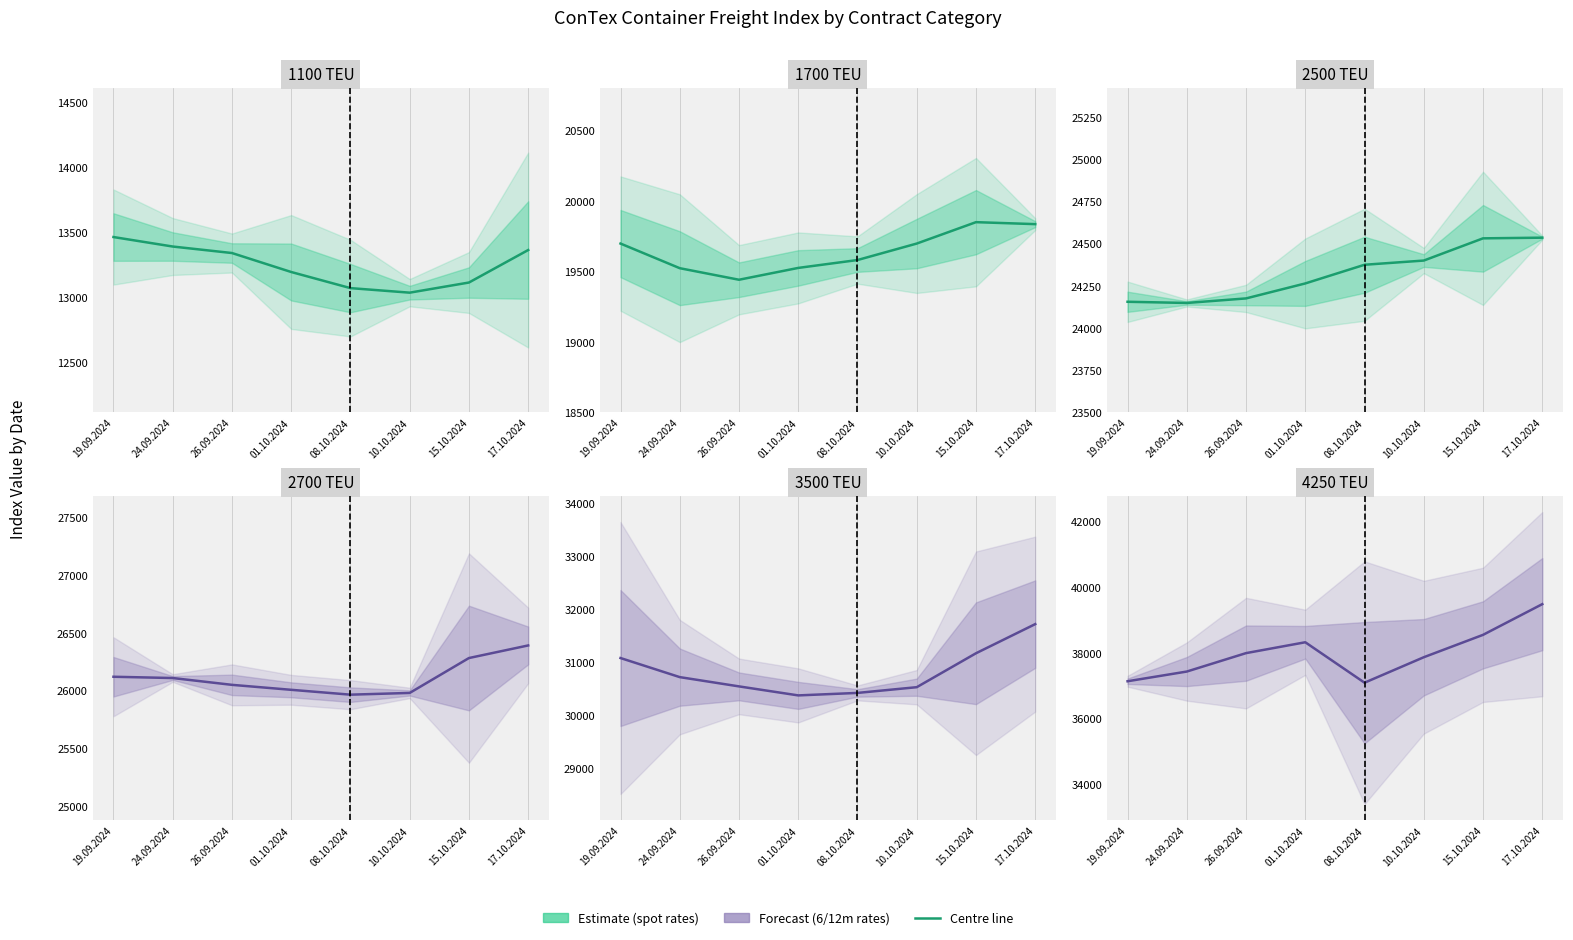

The value of 1100 at 24.09.2024 is 13391. True or false?

True